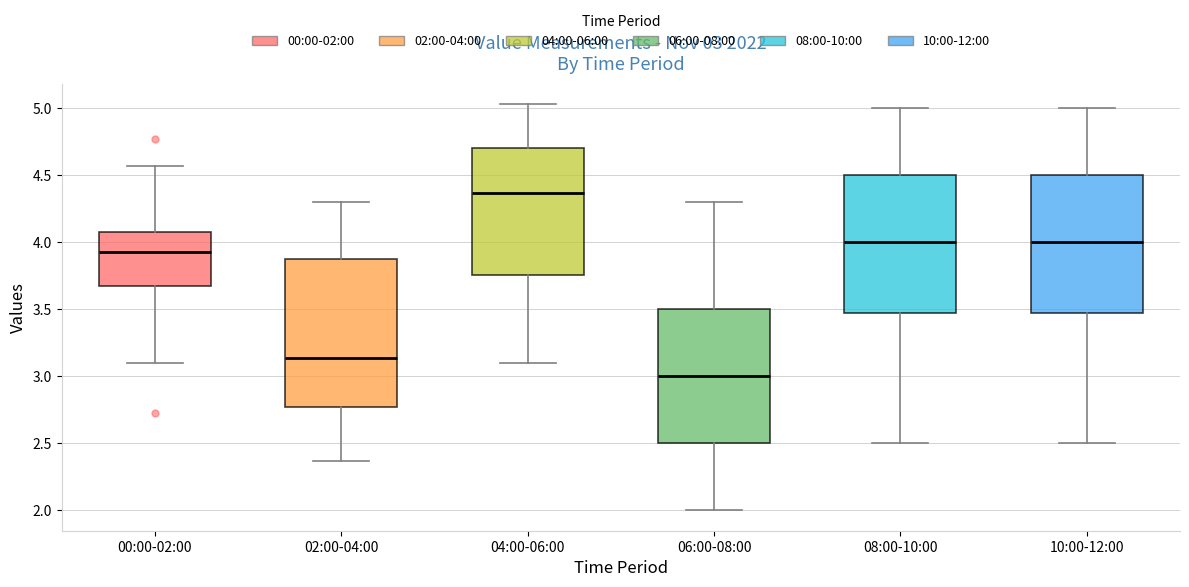

Which box is the tallest, from its lower edge to its upper edge?

02:00-04:00